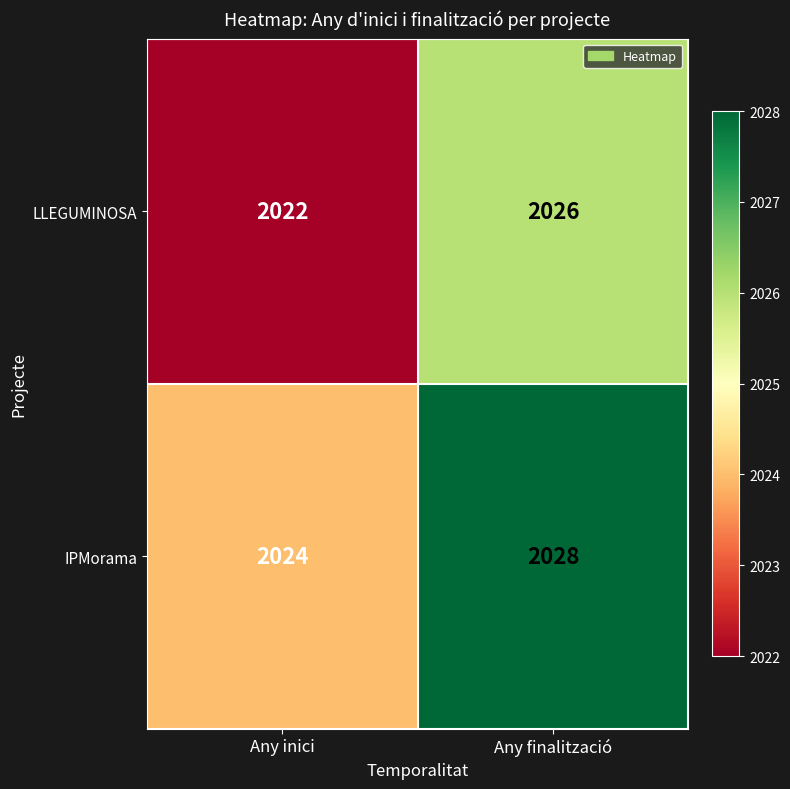

Reading left to right, transcribe all the data shown in this chart.

LLEGUMINOSA: 2022	2026
IPMorama: 2024	2028